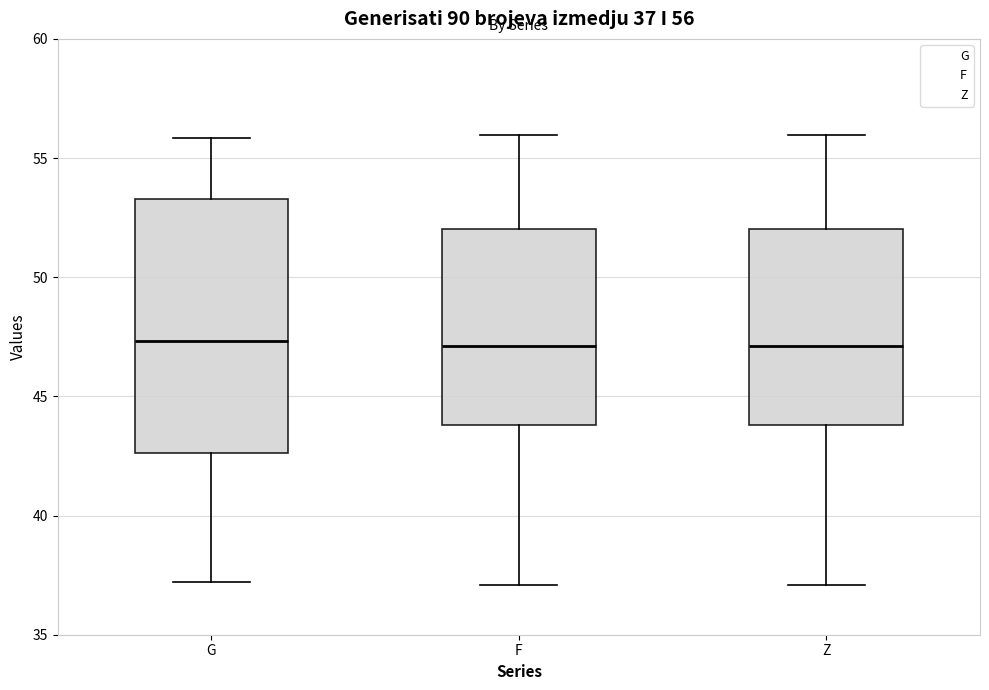

Comparing the boxes themselves (not the whiskers), which one is the tallest?

G